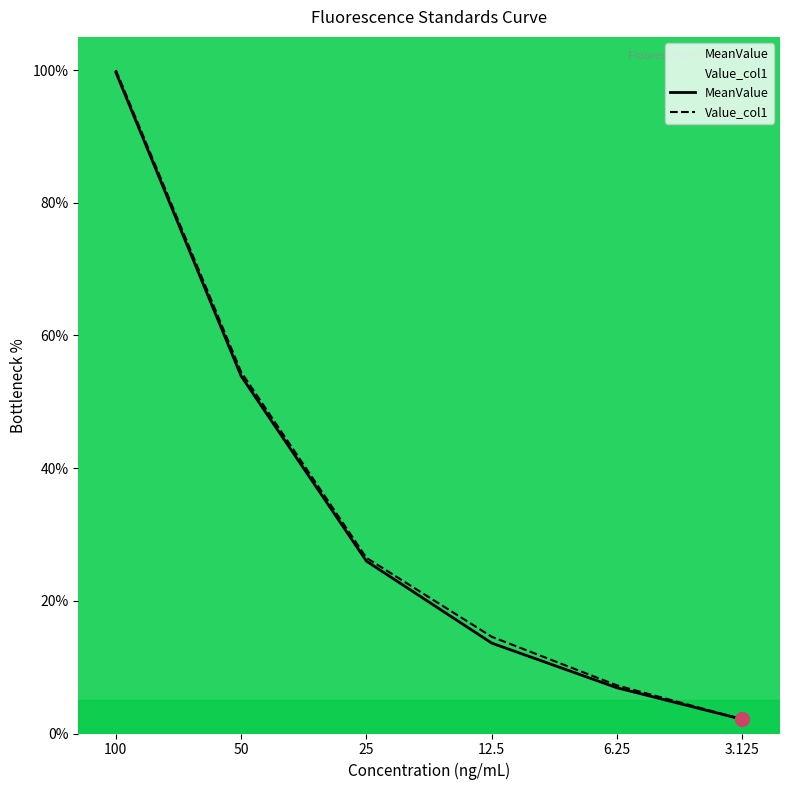

Is it true that Value_col1 equals 63.0 at 100?

False